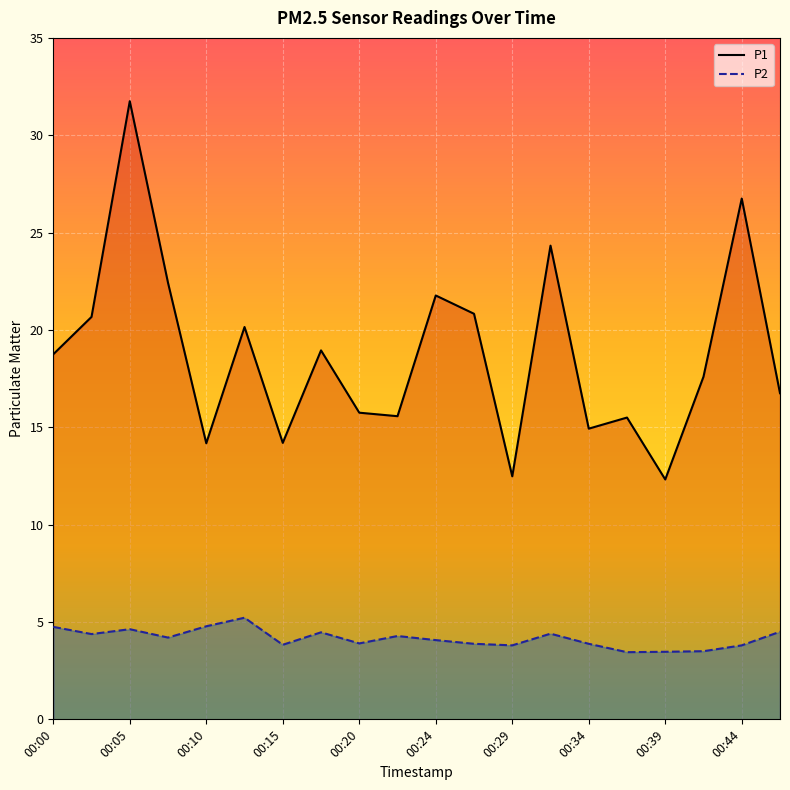

Rank the series by their maximum value, from highest to lowest.

P1, P2